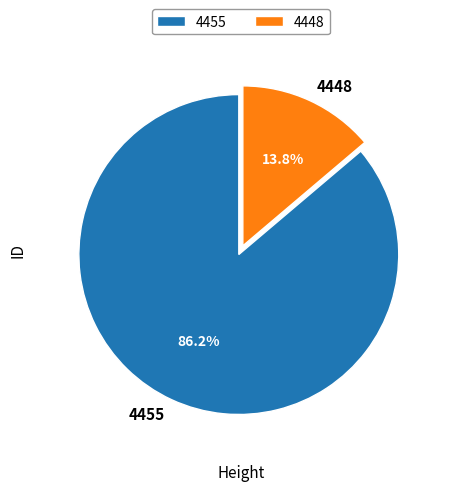

Is it true that 4448 is 14% of the pie?

True